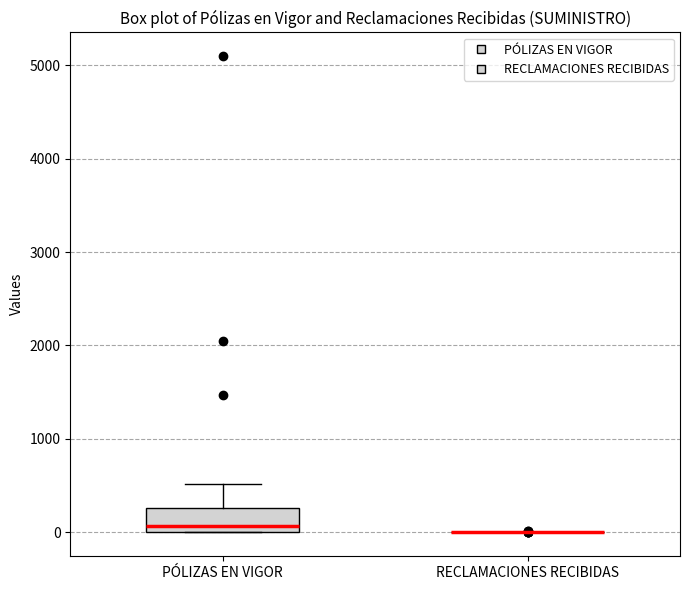

Where does the upper whisker of the box for PÓLIZAS EN VIGOR end on the y-axis? The values are not printed on the chart, so give them approximately, as read against the axis.

500